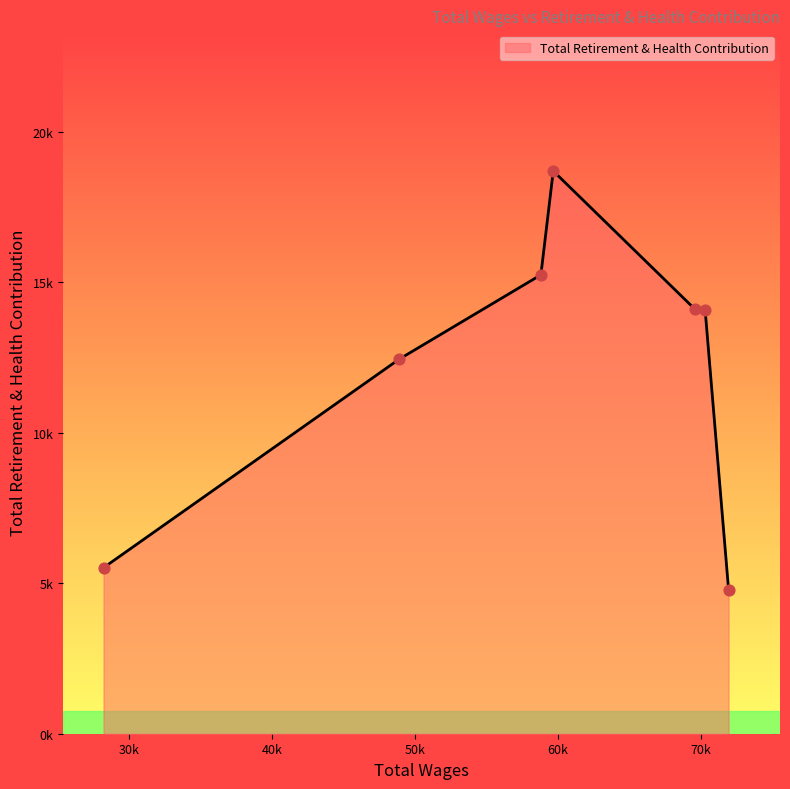

Is this an area chart (filled region under the line)?

Yes